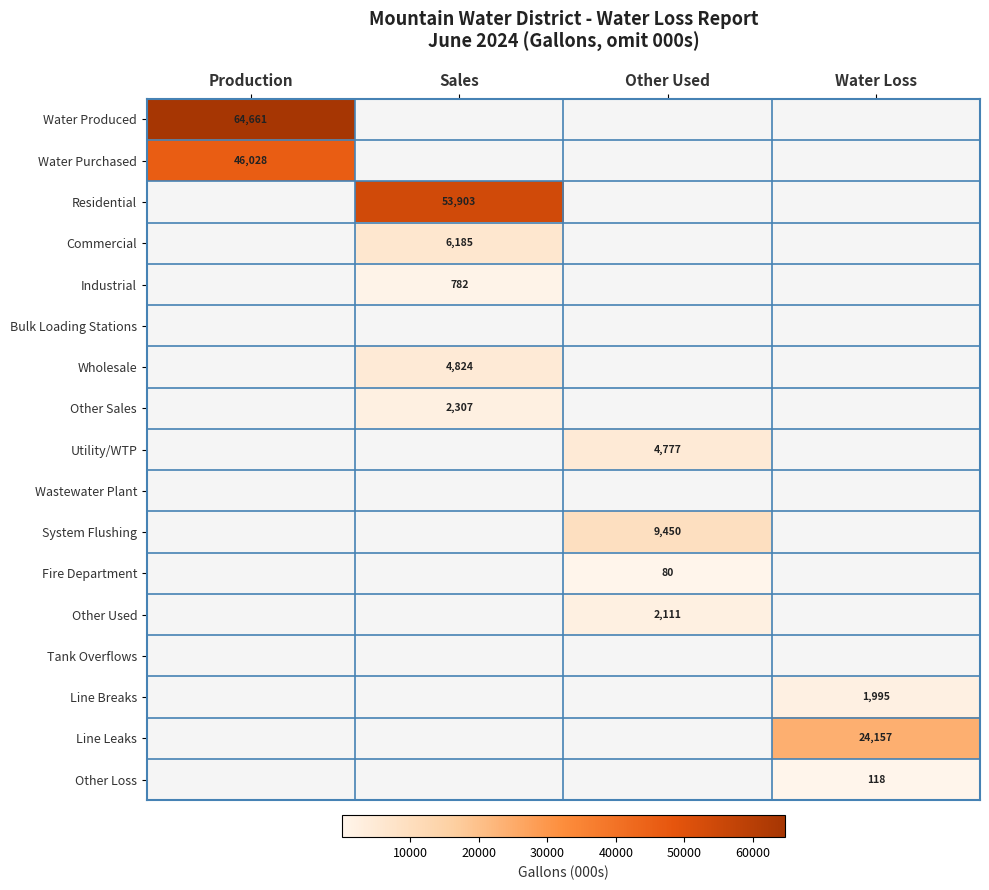

How many positive values does the Water Purchased series have?

1